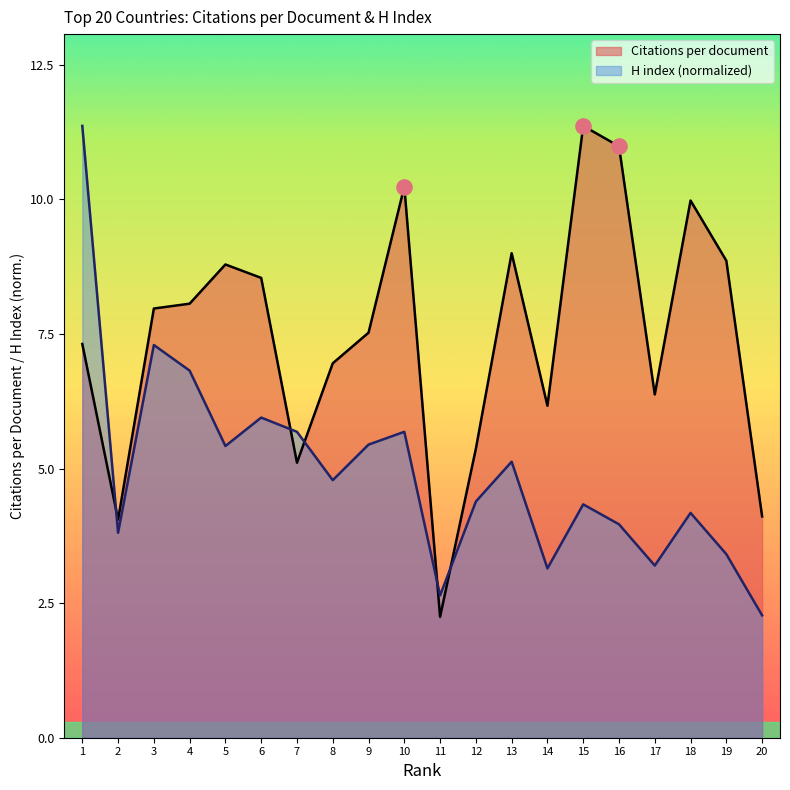

Which series contains the highest Y value?

Citations per document